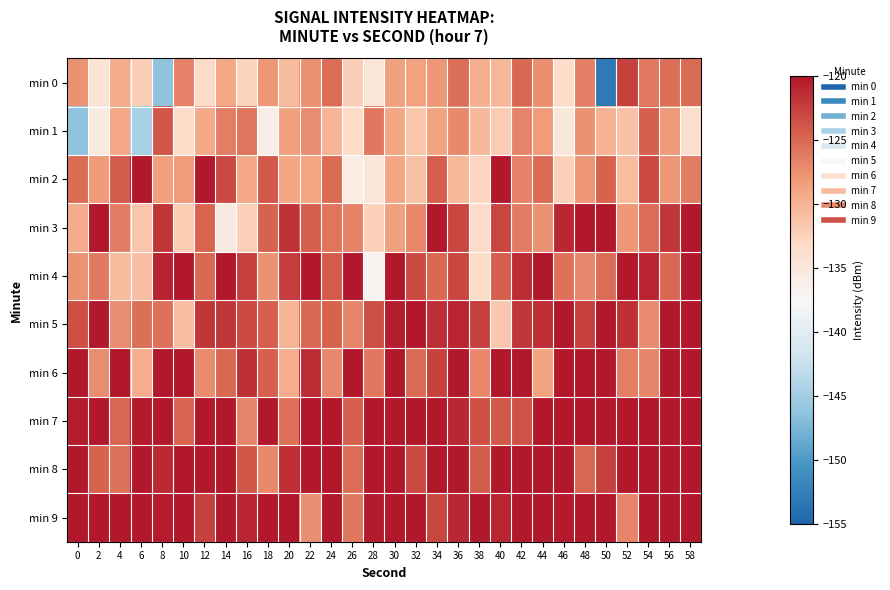

At which category is the sum across all series the highest?

58